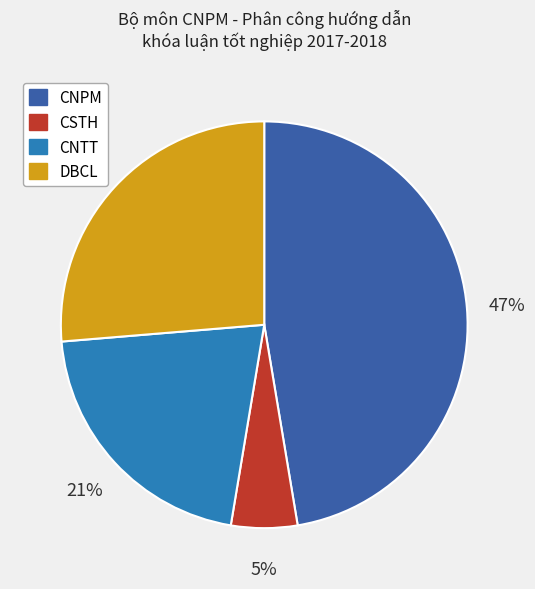

Does any single category account for the majority?

No